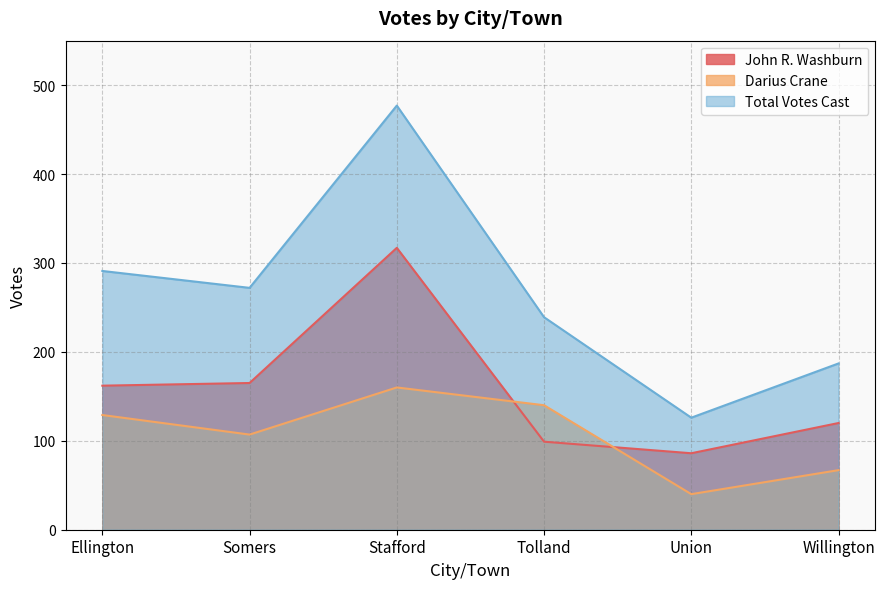

True or false: Darius Crane and John R. Washburn intersect in this chart.

True